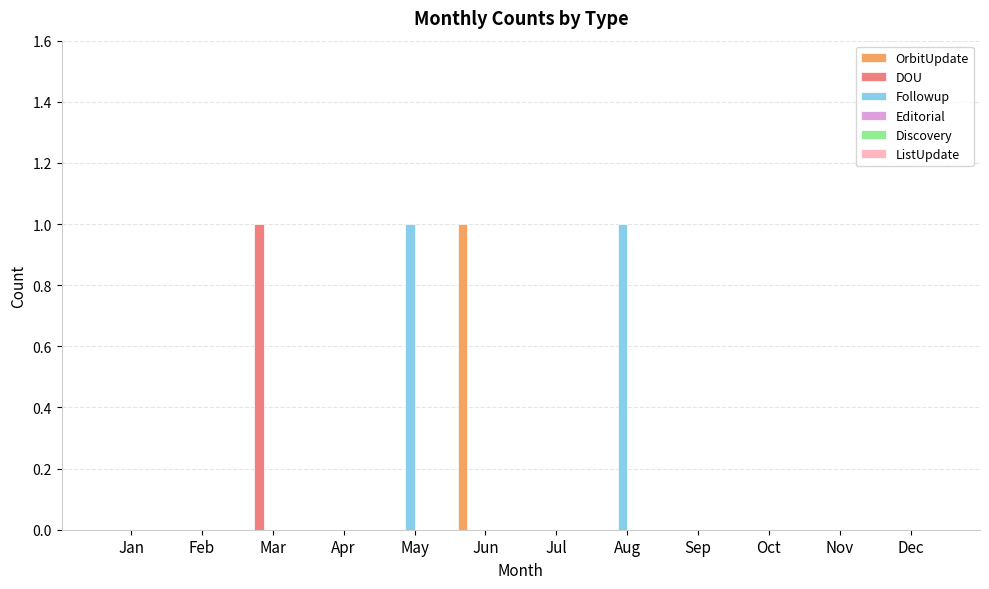

Are the bars grouped side by side (vs. stacked)?

Yes